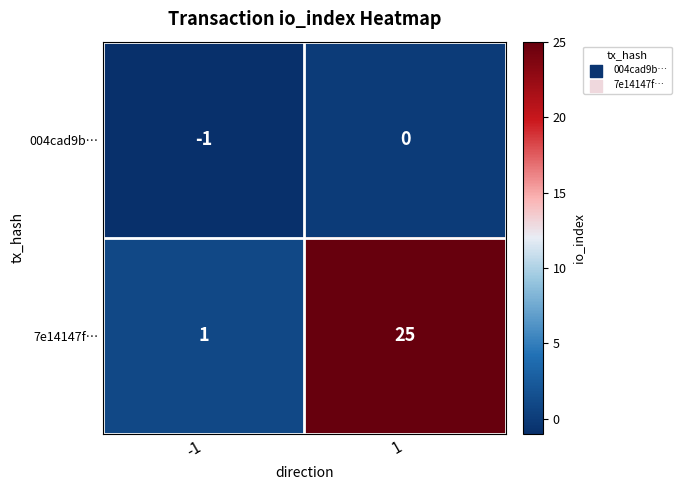

How many data points does each series have?

2